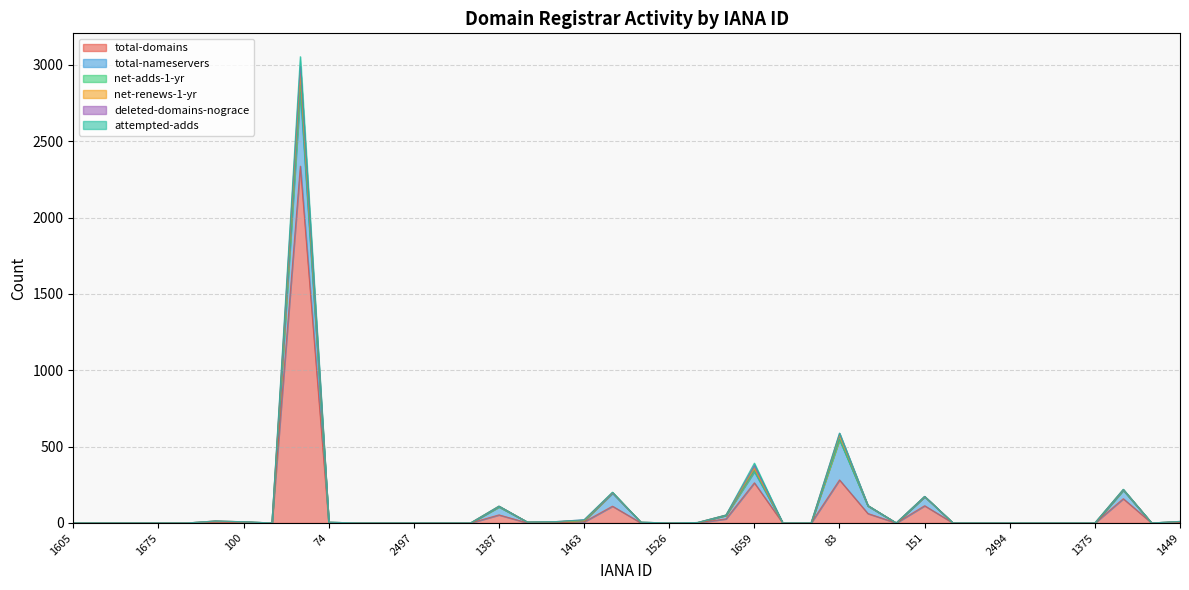

The attempted-adds series shows 0 at 1731. True or false?

True